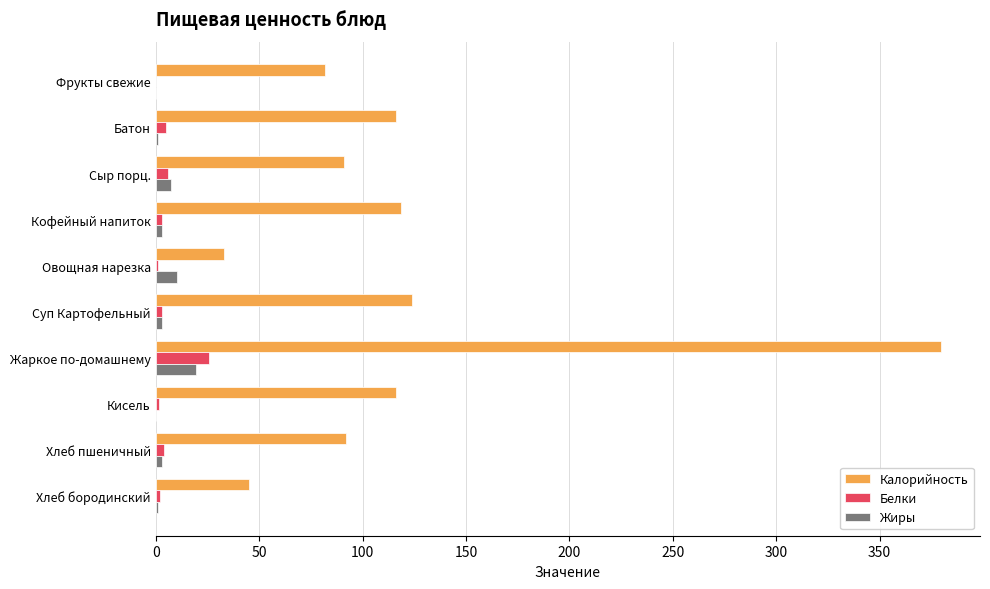

What is the sum of all Калорийность values?

1197.1